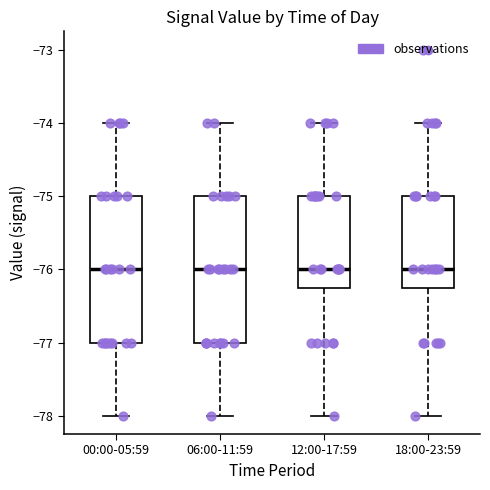

Reading left to right, read every box against the y-axis: the position of its median line, the range the box covers, and the ends of its whiskers. The values are not printed on the chart, so give them approximately, as read against the axis.

00:00-05:59: median -76.0, box -77.0 to -75.0, whiskers -78.0 to -74.0
06:00-11:59: median -76.0, box -77.0 to -75.0, whiskers -78.0 to -74.0
12:00-17:59: median -76.0, box -76.2 to -75.0, whiskers -78.0 to -74.0
18:00-23:59: median -76.0, box -76.2 to -75.0, whiskers -78.0 to -74.0